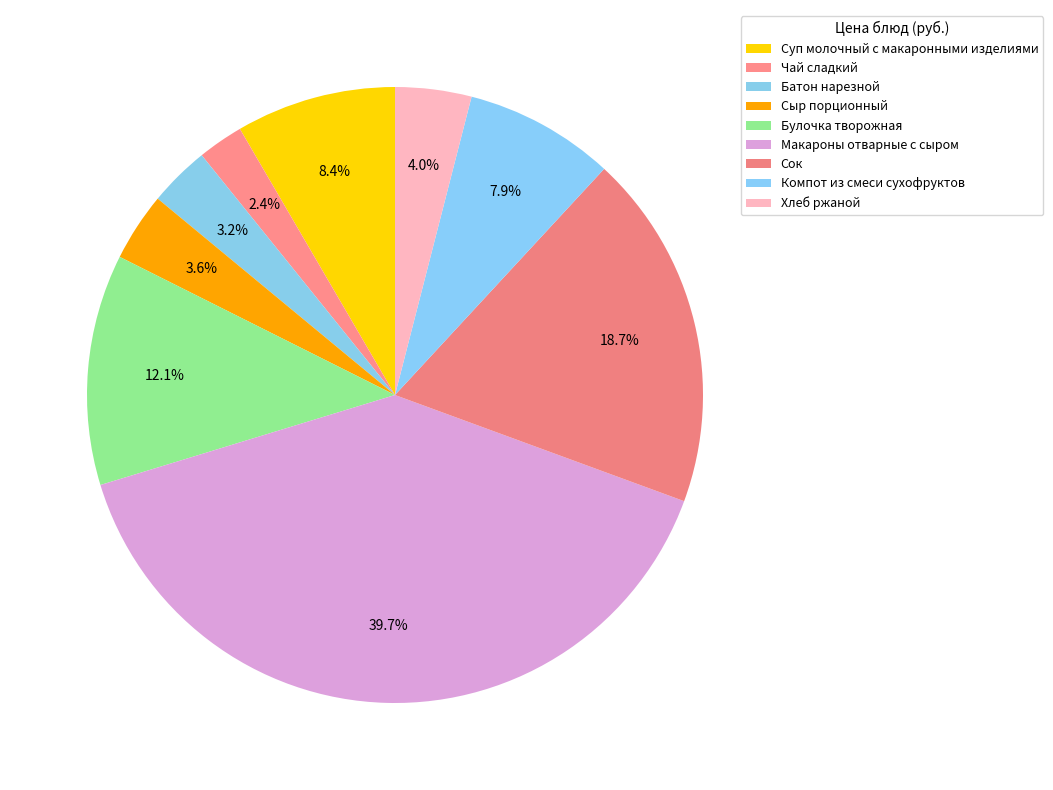

How many slices are in this pie chart?

9